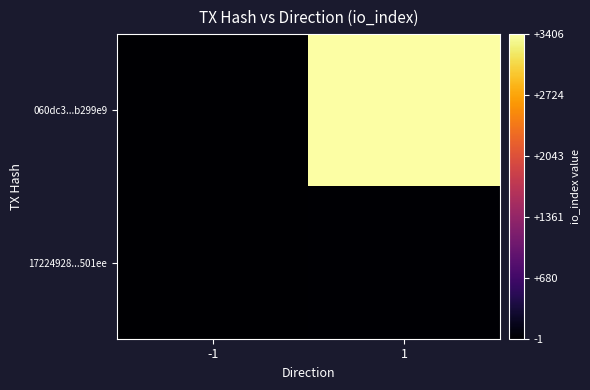

Rank the series at 1 from highest to lowest value.

060dc3...b299e9, 17224928...501ee